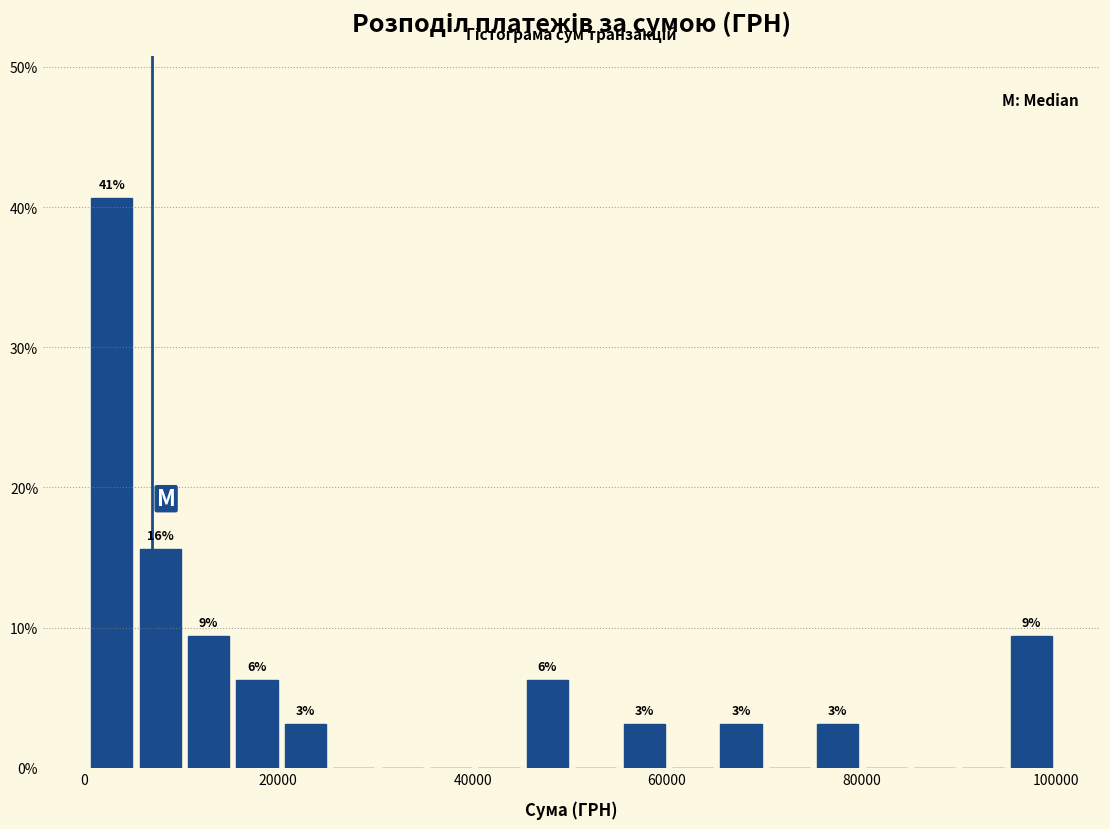

Around what value on the x-axis is the tallest bar? Give the approximate position of its centre, as read against the axis.

2000